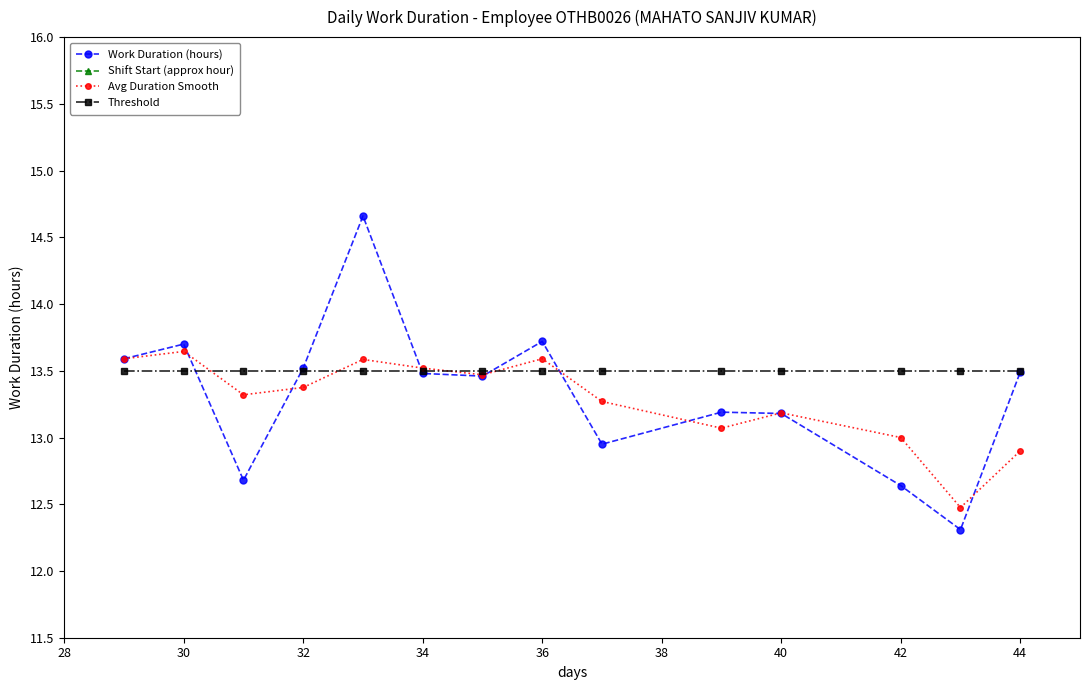

The value of Work Duration (hours) at 34 is 13.5. True or false?

True